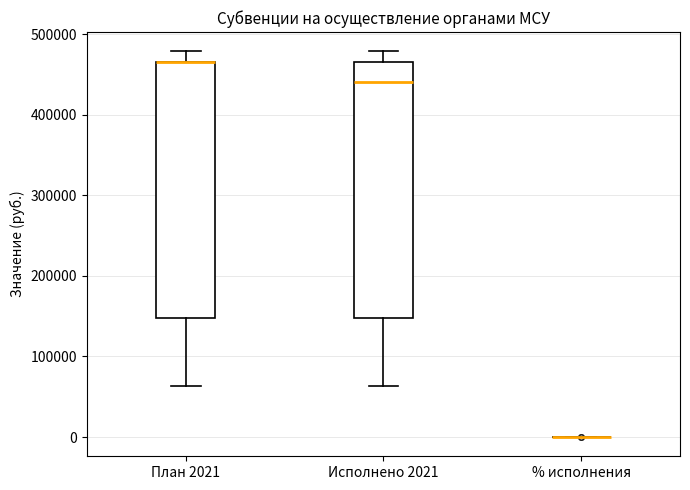

Reading left to right, transcribe this box plot: for each box, give where its median line is, the range the box spans, and where its two whiskers end, as read against the y-axis. The values are not printed on the chart, so give them approximately, as read against the axis.

План 2021: median 470000 (drawn on the box's upper edge), box 150000 to 470000, whiskers 60000 to 480000
Исполнено 2021: median 440000, box 150000 to 470000, whiskers 60000 to 480000
% исполнения: box collapsed to a line at 0, whiskers 0 to 0